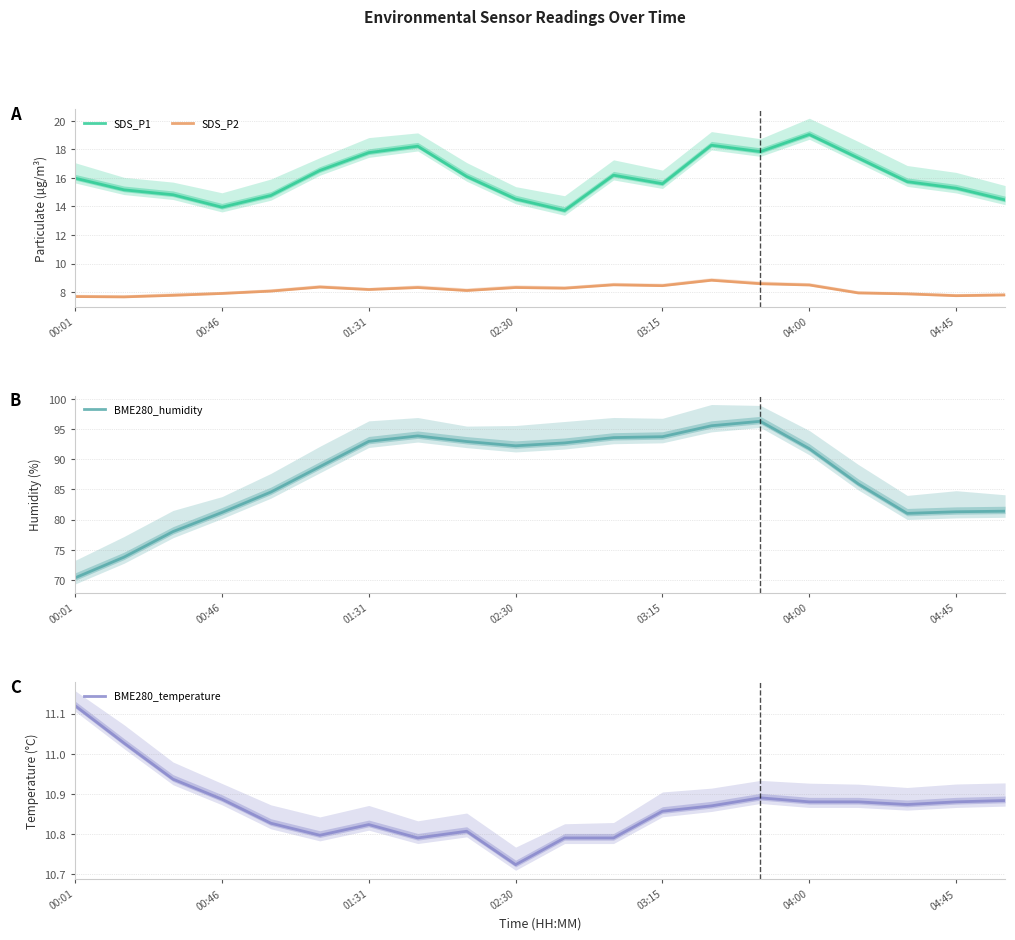

How many lines are shown in the chart?

4